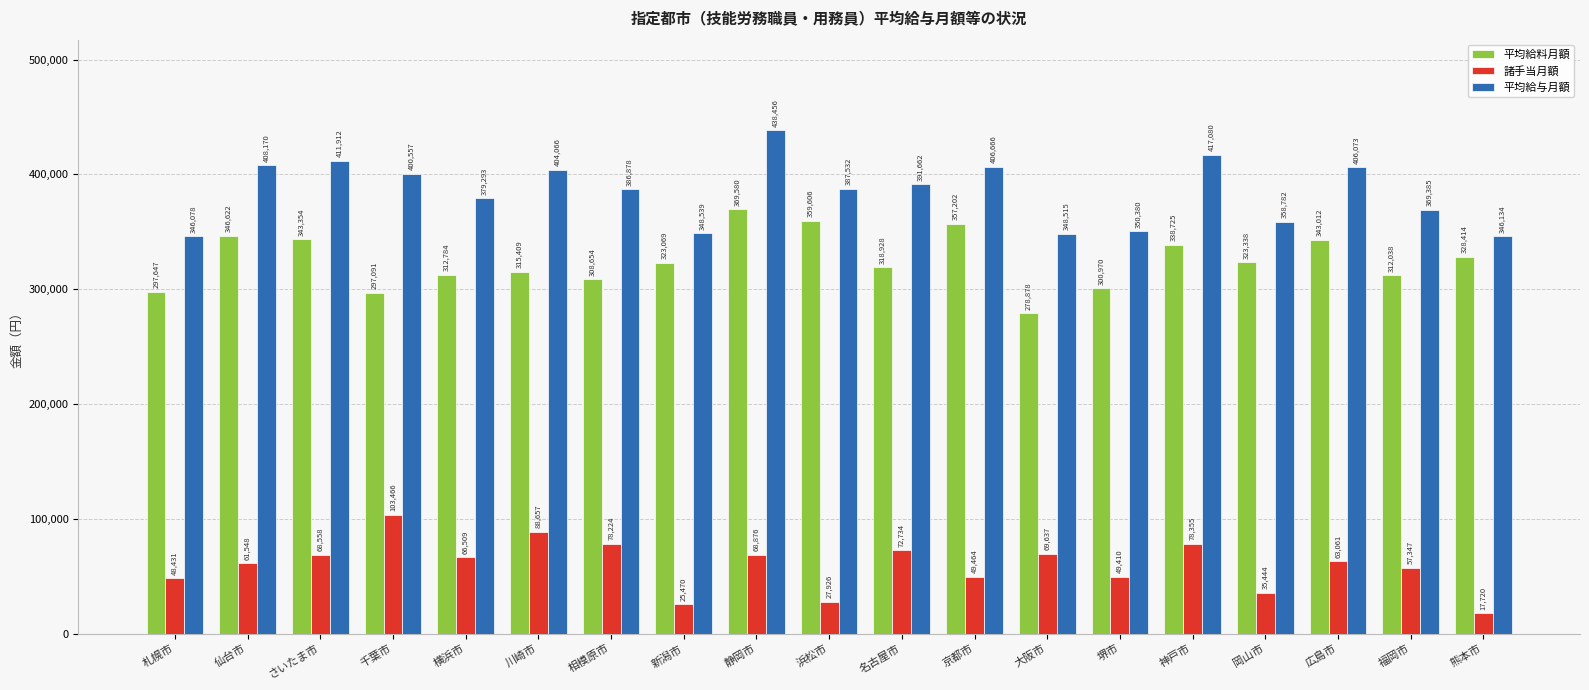

How many series are shown in this chart?

3